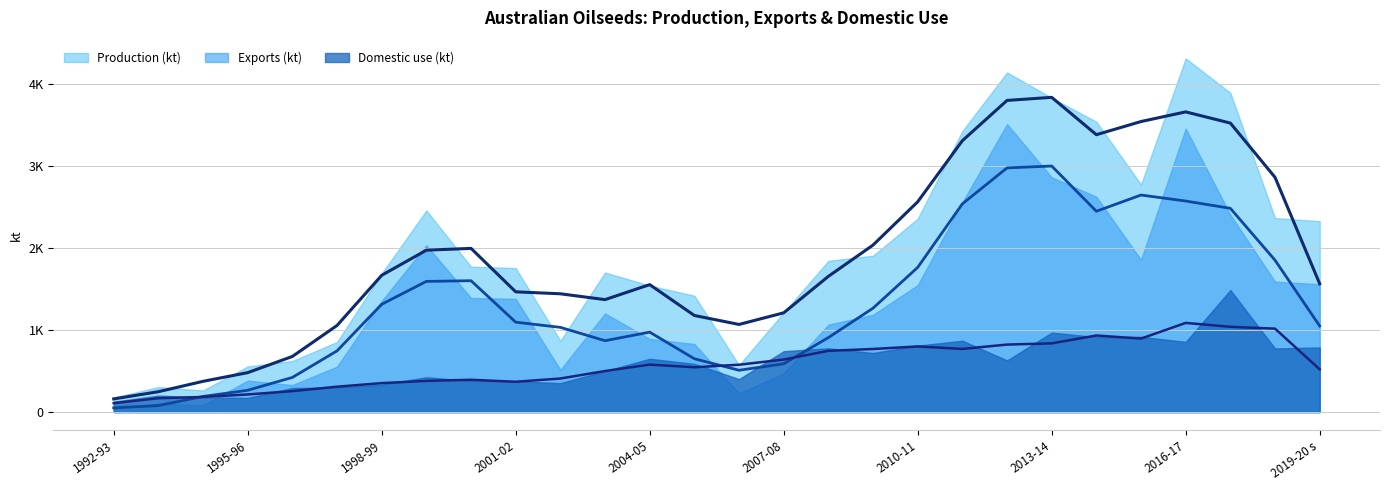

What position from the left is 2008-09?

17